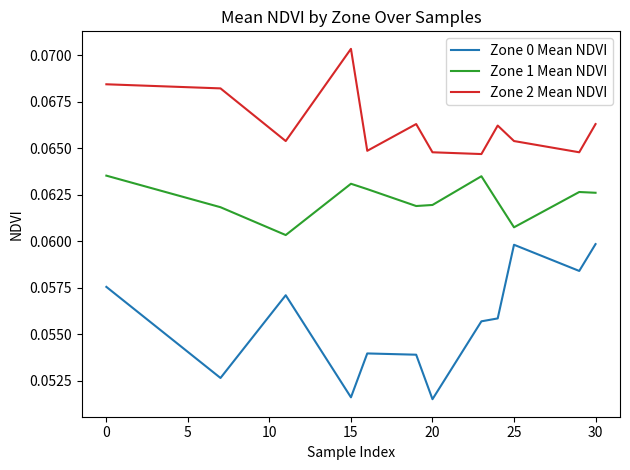

True or false: Zone 0 Mean NDVI and Zone 2 Mean NDVI cross at least once.

False